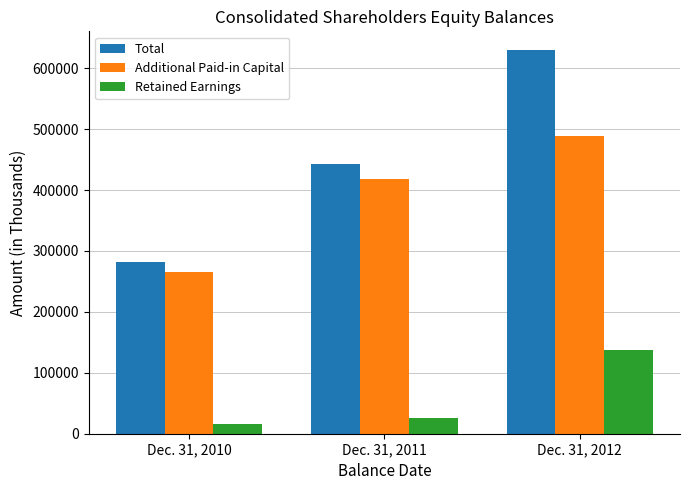

How many bars are there in total?

9